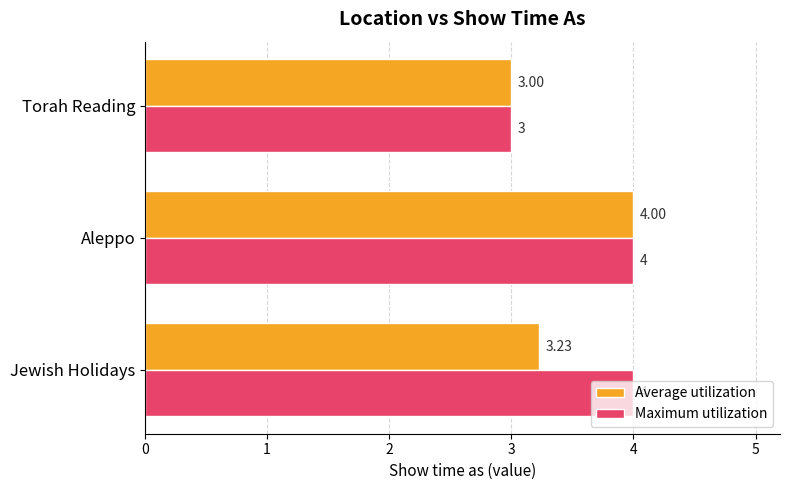

Rank the series by their average value, from lowest to highest.

Average utilization, Maximum utilization